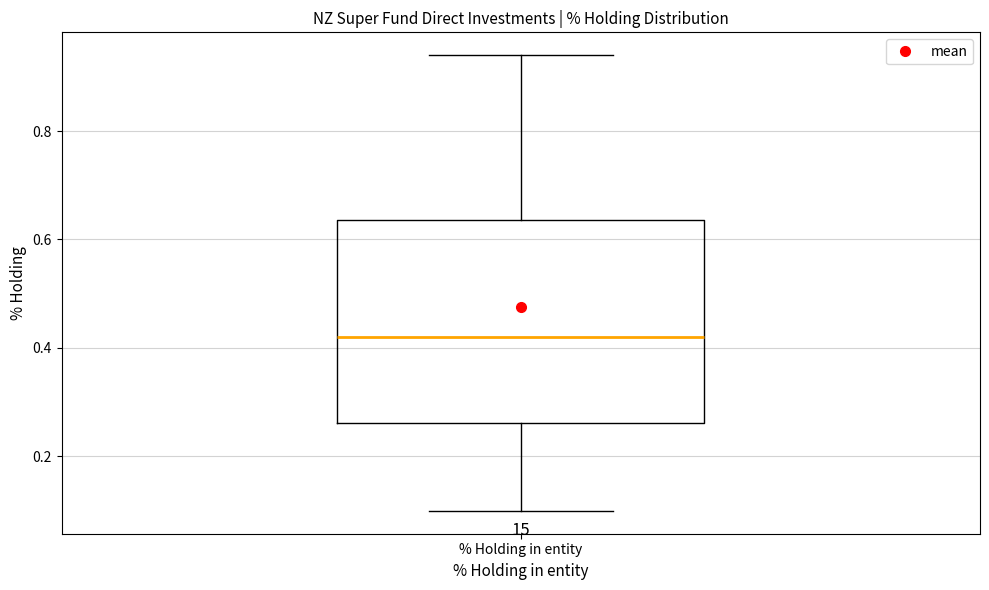

Where is the upper edge of the box for % Holding in entity on the y-axis? The values are not printed on the chart, so give them approximately, as read against the axis.

0.64